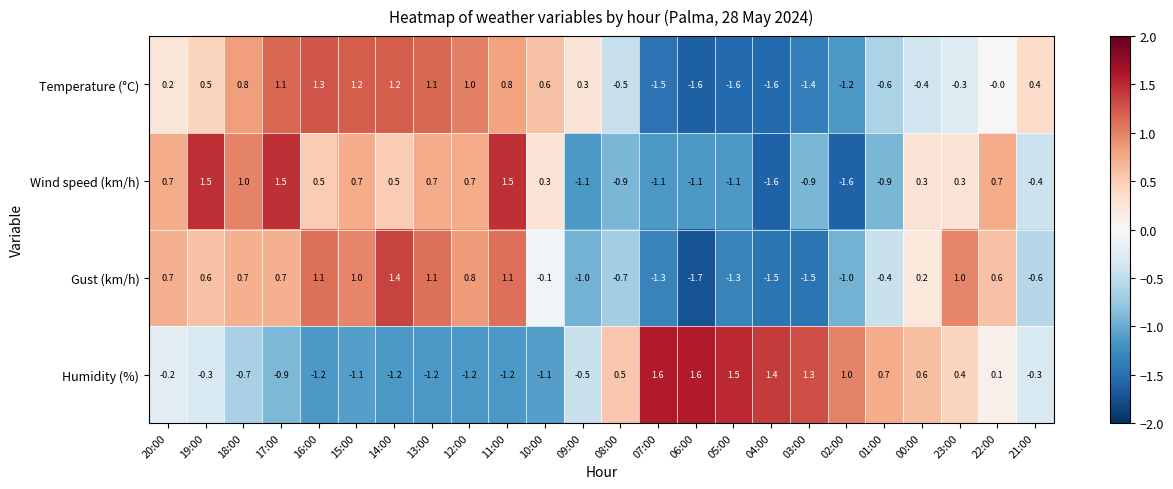

What is the difference between the maximum and minimum values in the Humidity (%) series?

2.8